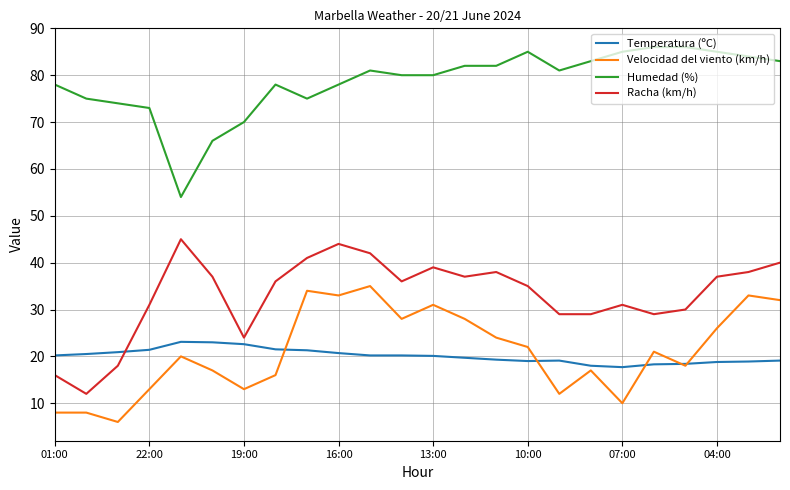

List the series in order of their peak value, highest first.

Humedad (%), Racha (km/h), Velocidad del viento (km/h), Temperatura (ºC)